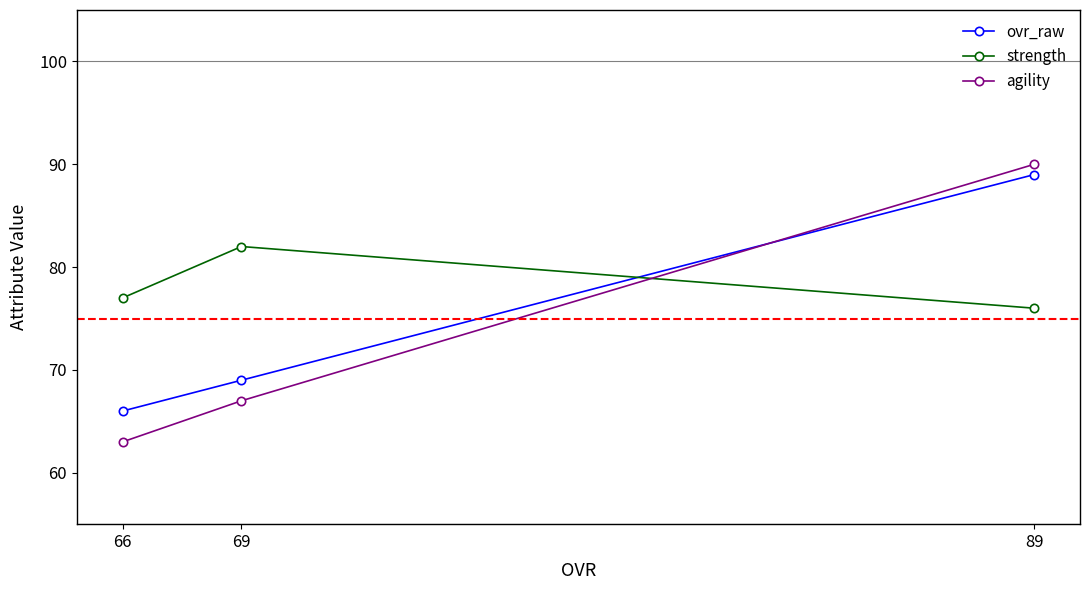

Does the chart have visible grid lines?

No